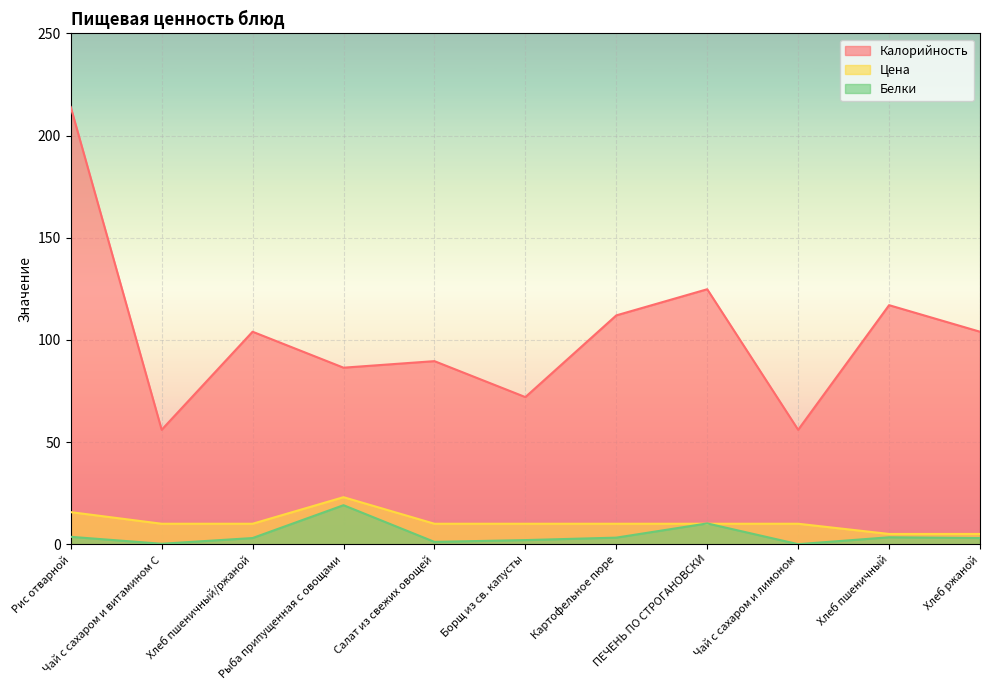

Is it true that Белки equals 3.6 at Рис отварной?

True